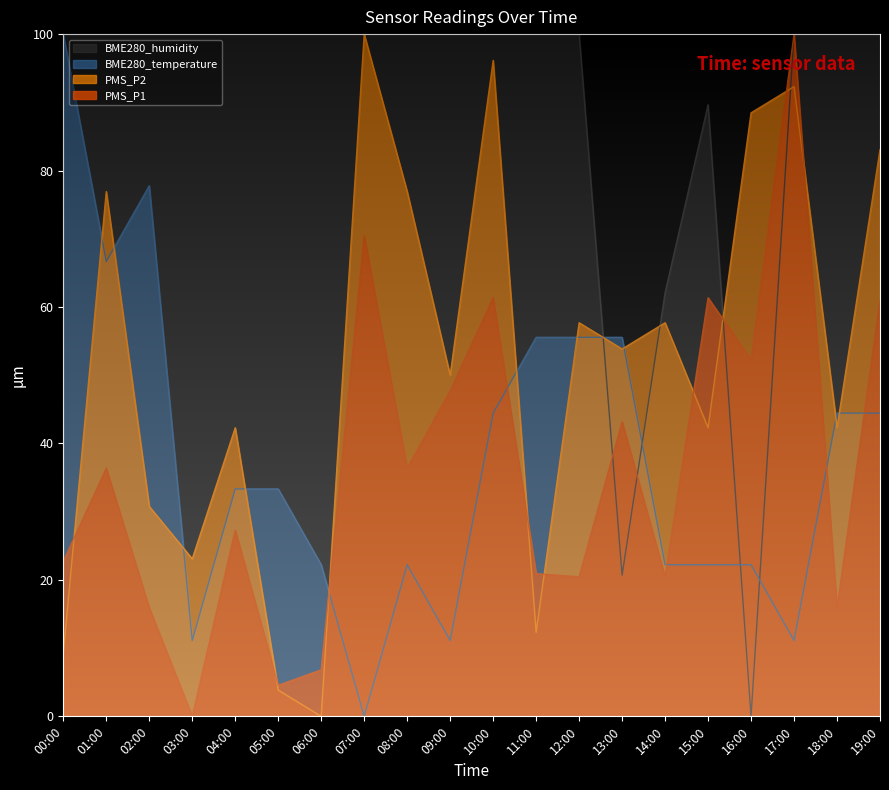

How many interior local peaks does the PMS_P2 series have?

7